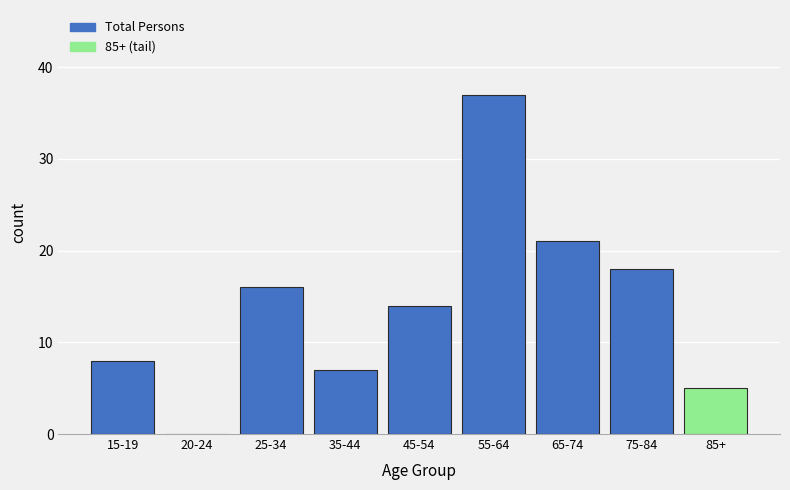

Reading left to right, extract all data points from this chart.

15-19=8	20-24=0	25-34=16	35-44=7	45-54=14	55-64=37	65-74=21	75-84=18	85+=5